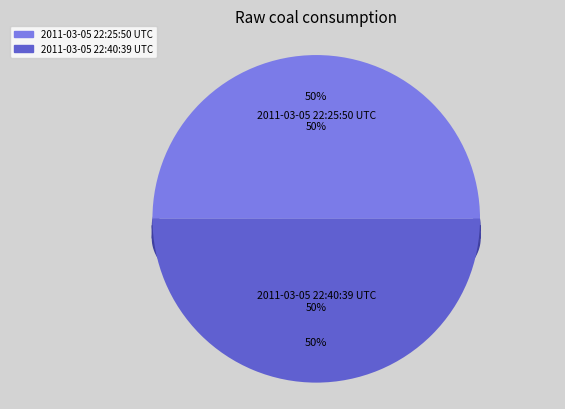

True or false: 2011-03-05 22:40:39 UTC accounts for 41% of the total.

False